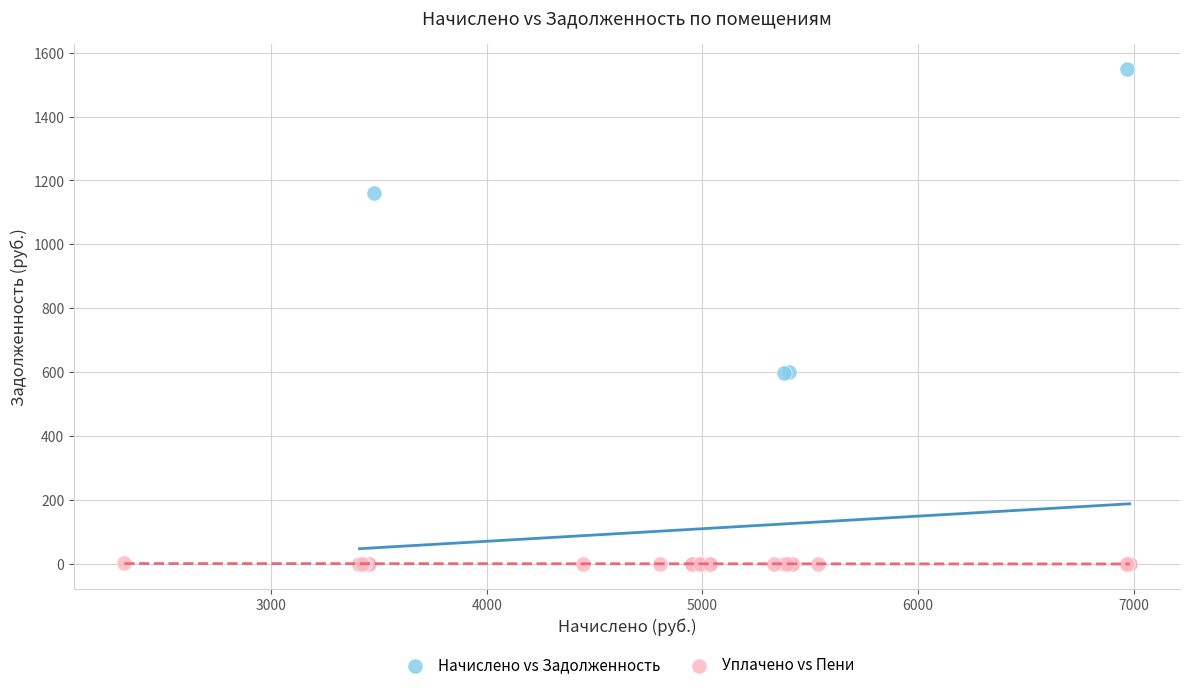

Which series has the largest Y range (max minus min)?

Начислено vs Задолженность